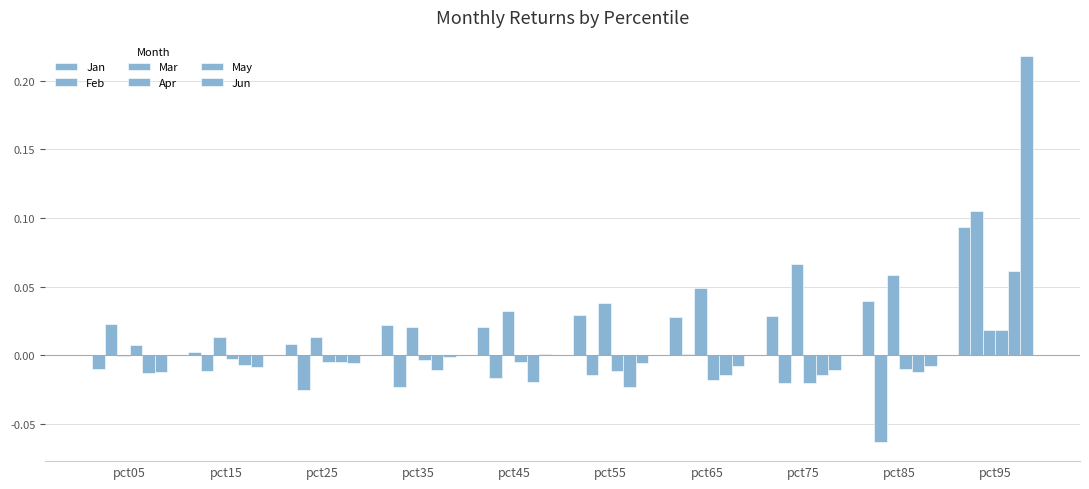

How many groups of bars are there?

10